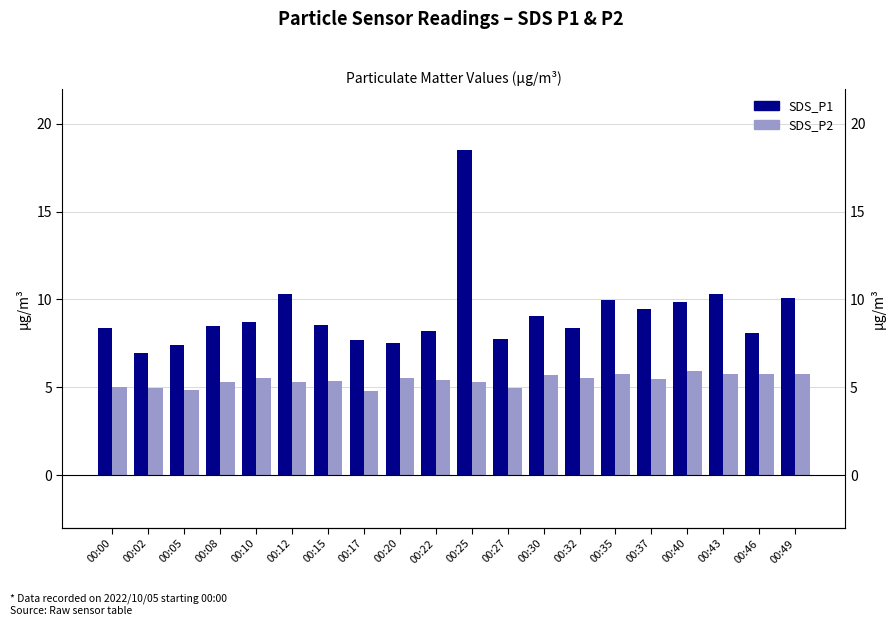

At 00:02, list the series in order from smallest to largest.

SDS_P2, SDS_P1